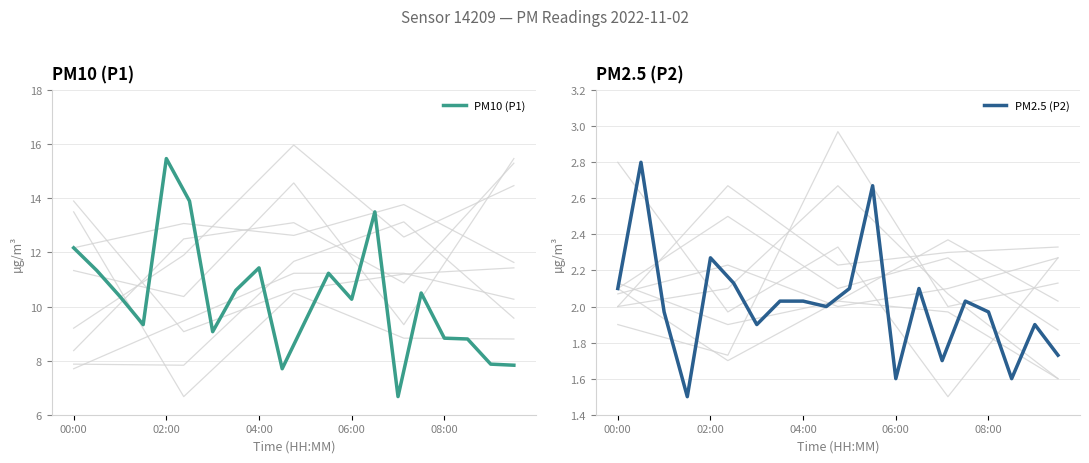

The PM10 (P1) series shows 10.4 at 18. True or false?

False